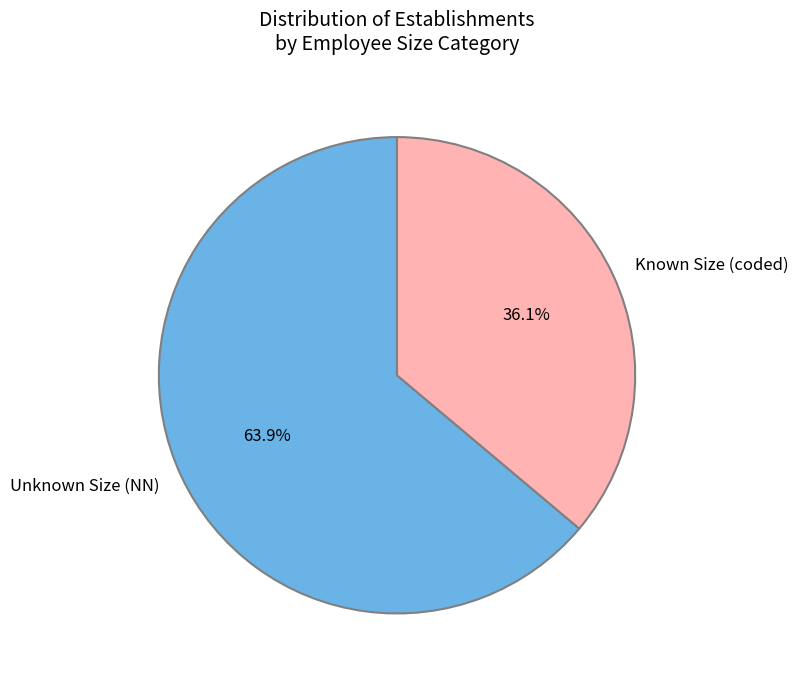

To the nearest percent, what is the difference between the largest and smallest slice percentages?

28%